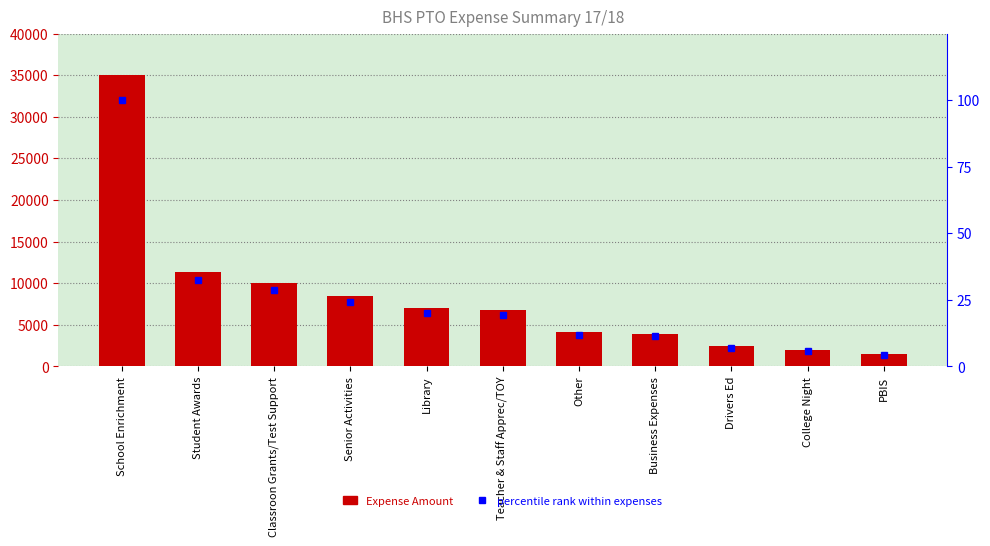

Which series has the largest range (max minus min)?

Expense Amount